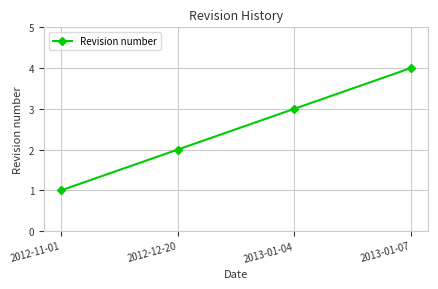

Rank the categories by value from highest to lowest.

2013-01-07, 2013-01-04, 2012-12-20, 2012-11-01